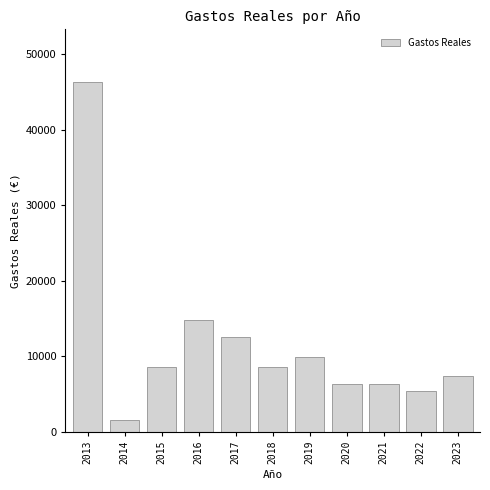

What is the value of the 2nd bar from the left?

1577.7